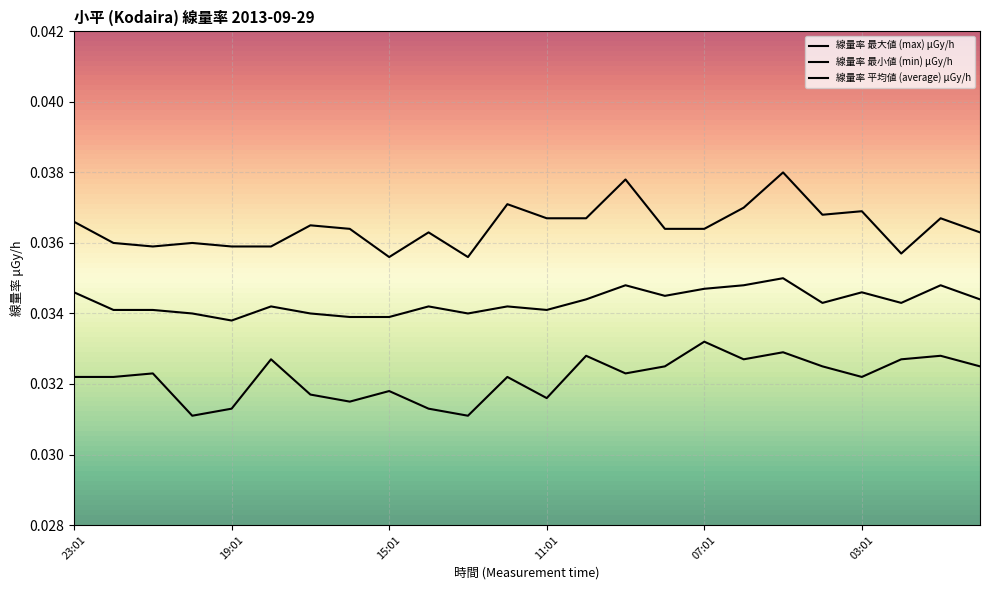

Reading left to right, extract all data points from this chart.

線量率 最大値 (max) μGy/h: 23:01=0.0	22:01=0.0	21:01=0.0	20:01=0.0	19:01=0.0	18:01=0.0	17:01=0.0	16:01=0.0	15:01=0.0	14:01=0.0	13:01=0.0	12:01=0.0	11:01=0.0	10:01=0.0	09:01=0.0	08:01=0.0	07:01=0.0	06:01=0.0	05:01=0.0	04:01=0.0	03:01=0.0	02:01=0.0	01:01=0.0	00:01=0.0
線量率 最小値 (min) μGy/h: 23:01=0.0	22:01=0.0	21:01=0.0	20:01=0.0	19:01=0.0	18:01=0.0	17:01=0.0	16:01=0.0	15:01=0.0	14:01=0.0	13:01=0.0	12:01=0.0	11:01=0.0	10:01=0.0	09:01=0.0	08:01=0.0	07:01=0.0	06:01=0.0	05:01=0.0	04:01=0.0	03:01=0.0	02:01=0.0	01:01=0.0	00:01=0.0
線量率 平均値 (average) μGy/h: 23:01=0.0	22:01=0.0	21:01=0.0	20:01=0.0	19:01=0.0	18:01=0.0	17:01=0.0	16:01=0.0	15:01=0.0	14:01=0.0	13:01=0.0	12:01=0.0	11:01=0.0	10:01=0.0	09:01=0.0	08:01=0.0	07:01=0.0	06:01=0.0	05:01=0.0	04:01=0.0	03:01=0.0	02:01=0.0	01:01=0.0	00:01=0.0